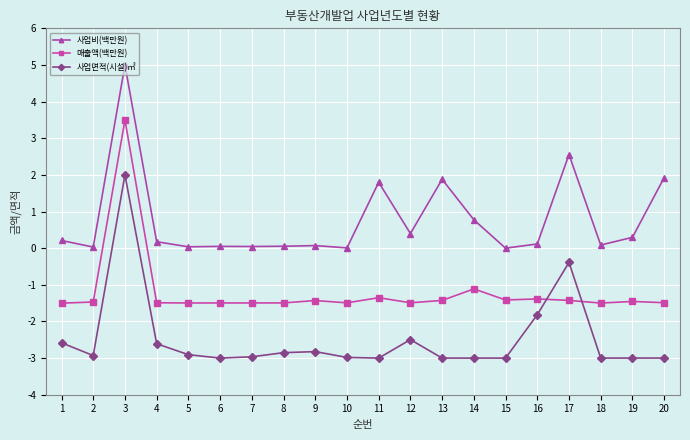

At which category is the sum across all series the highest?

3